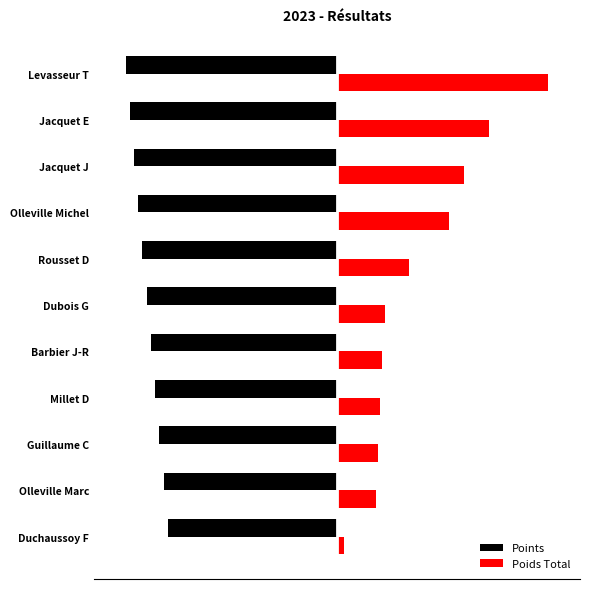

List the labels in order of Points value, smallest first.

Levasseur T, Jacquet E, Jacquet J, Olleville Michel, Rousset D, Dubois G, Barbier J-R, Millet D, Guillaume C, Olleville Marc, Duchaussoy F